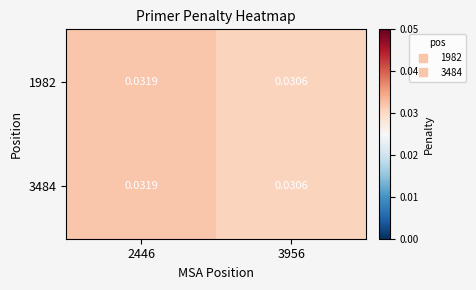

Is the value of 1982 at 3956 greater than the value of 3484 at 2446?

No